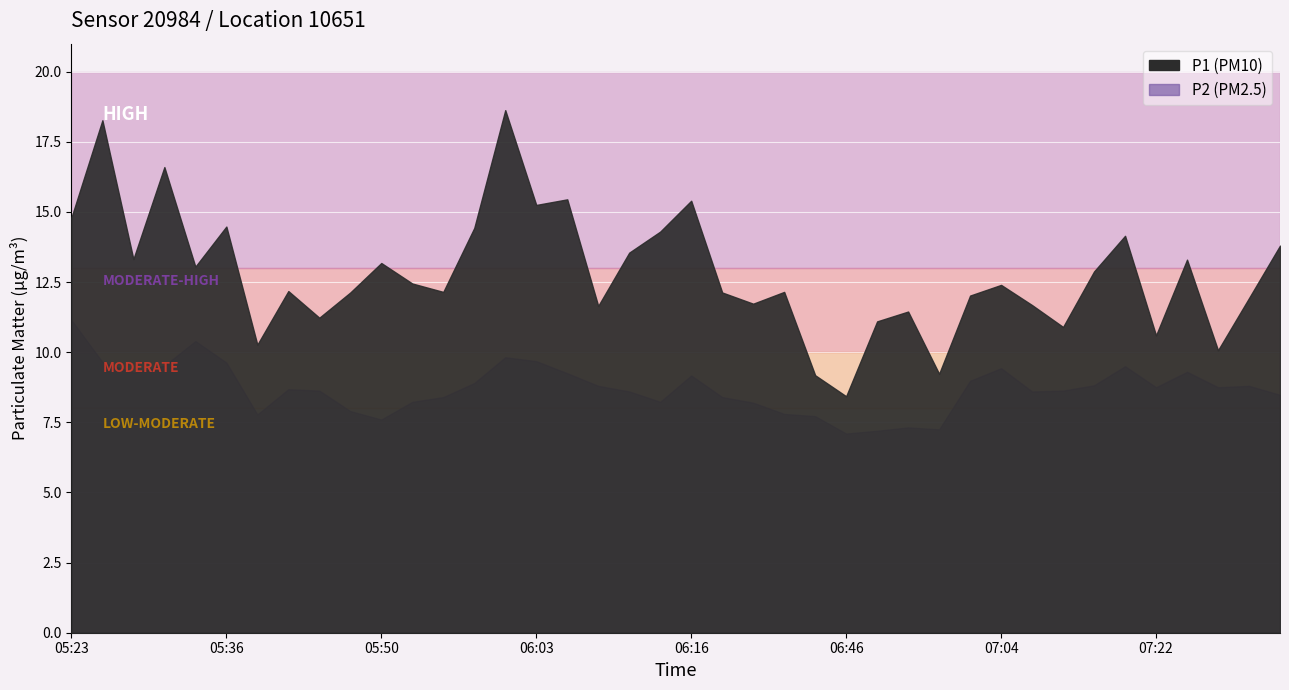

At 07:29, list the series in order from largest to smallest.

P1, P2